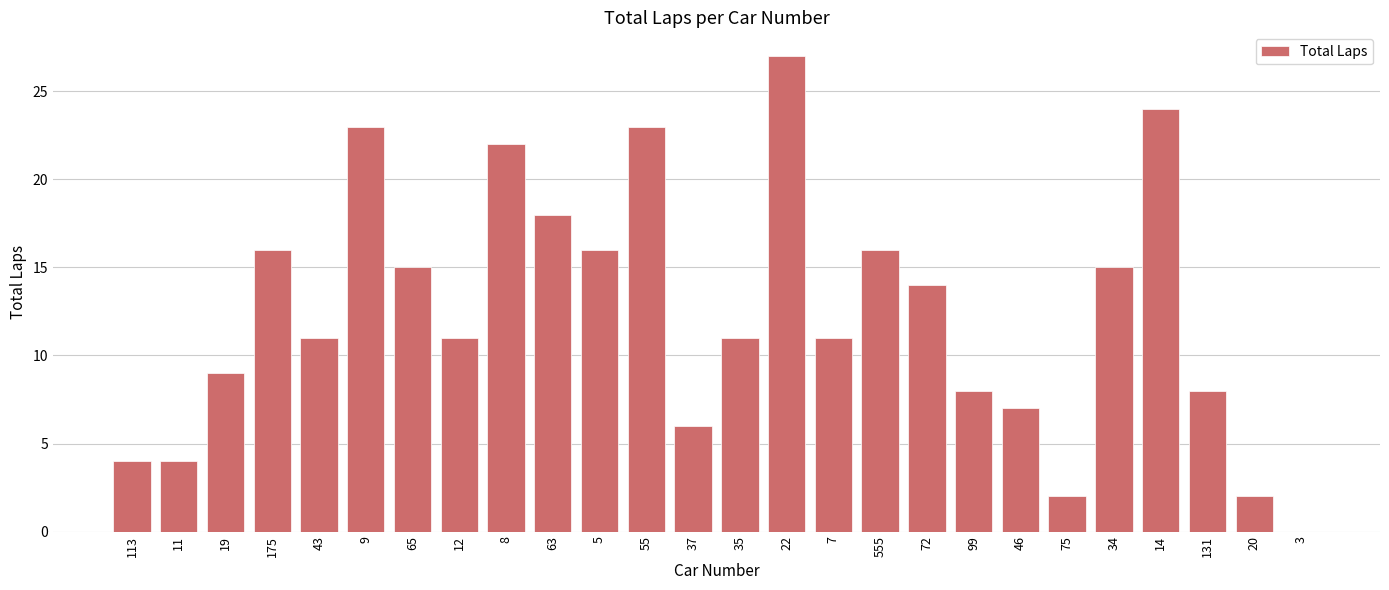

Where is the data nearest to the value 13?

72